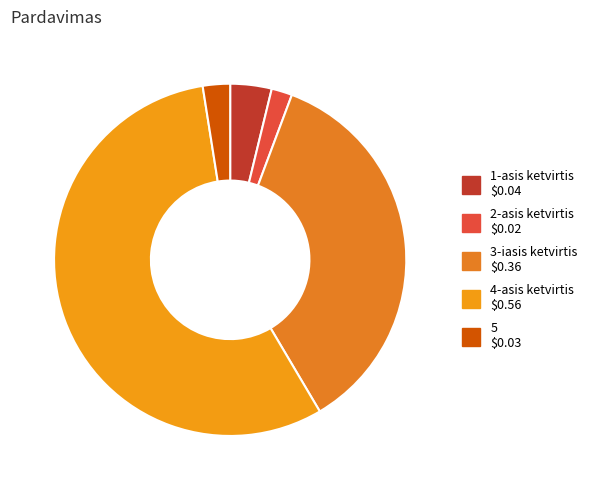

Rank the categories by value from lowest to highest.

2-asis ketvirtis, 5, 1-asis ketvirtis, 3-iasis ketvirtis, 4-asis ketvirtis